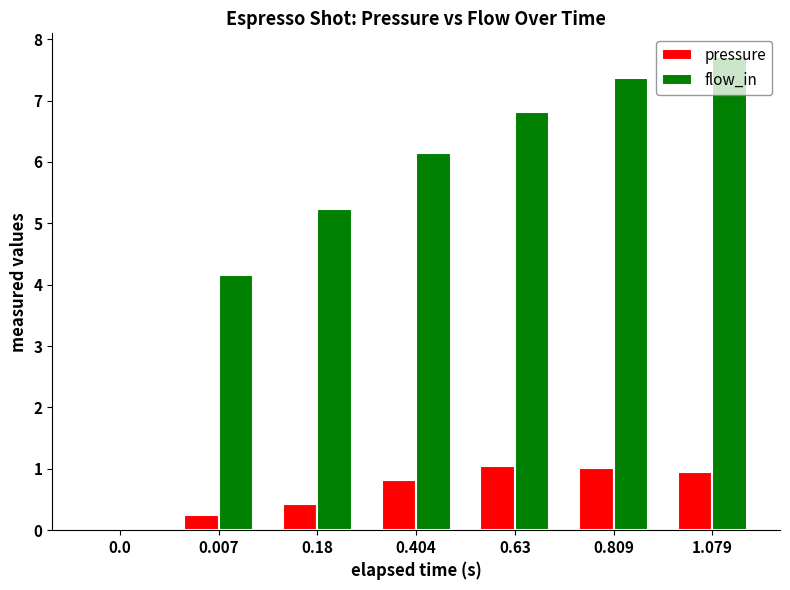

What is the sum of the pressure values at 0.63 and 0.404?

1.9